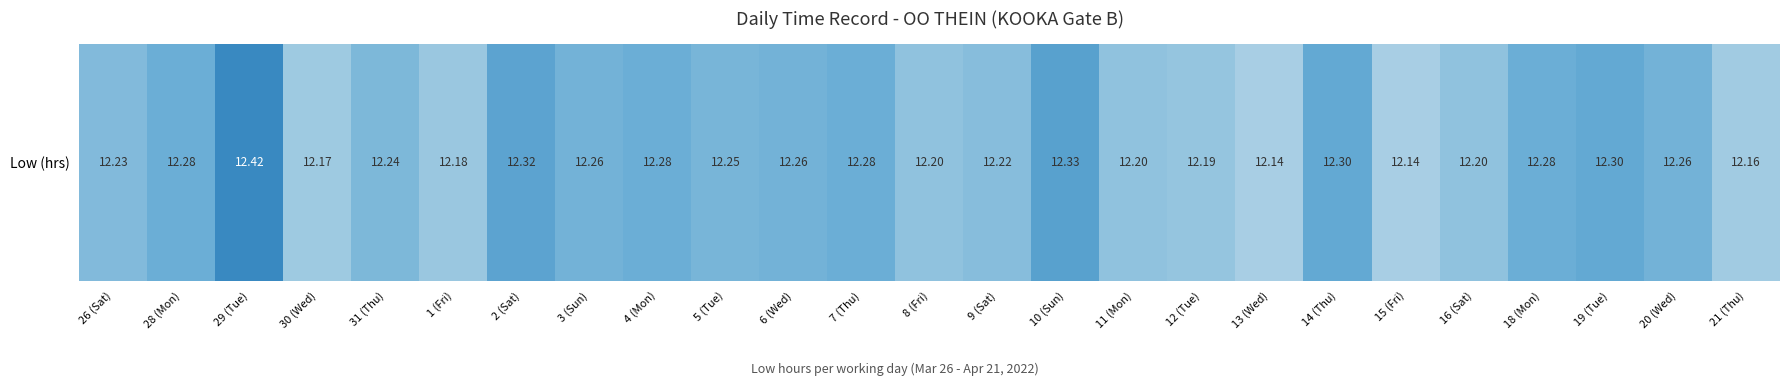

Count the values in the range 12 to 13.

25